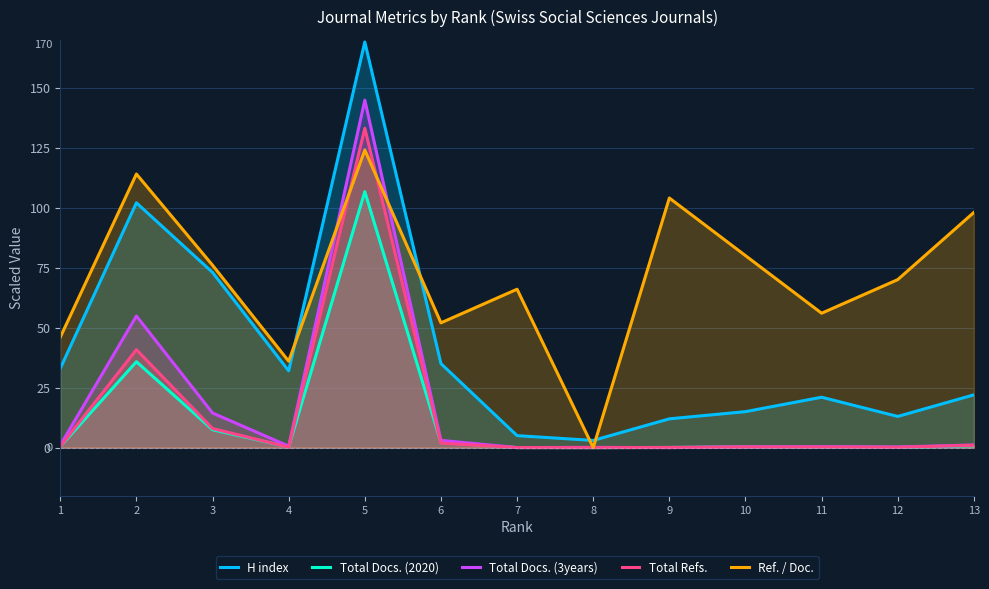

Which label corresponds to the largest value in the chart?

5